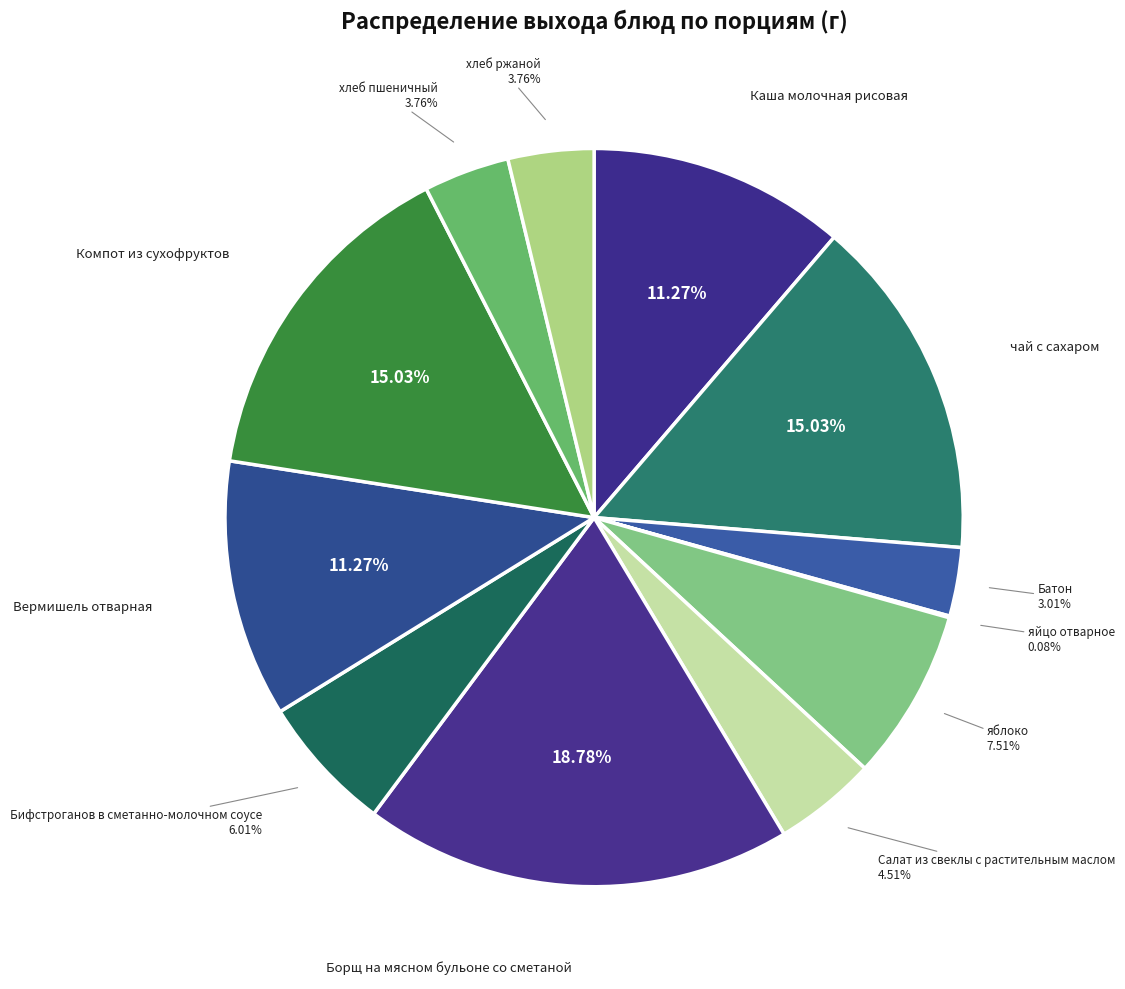

Count the number of slices in the pie.

12